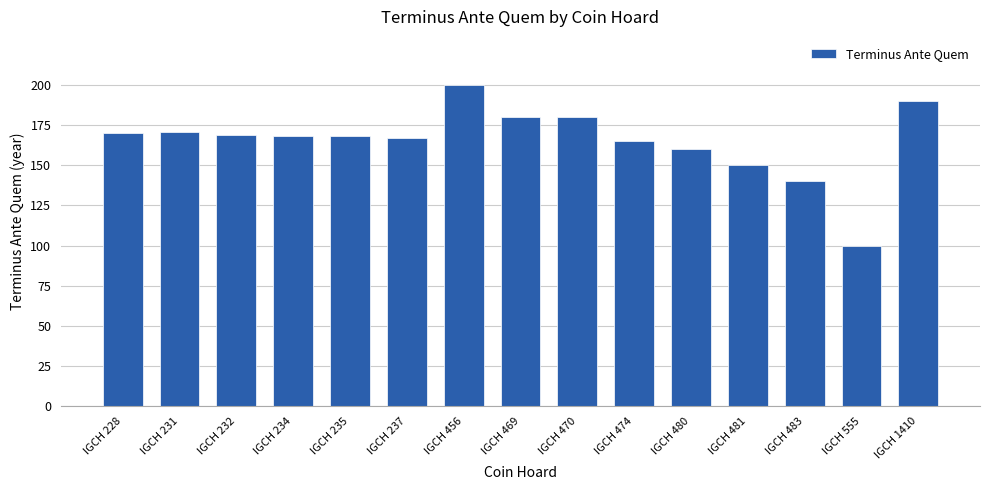

What is the difference between the maximum and second lowest values?

60